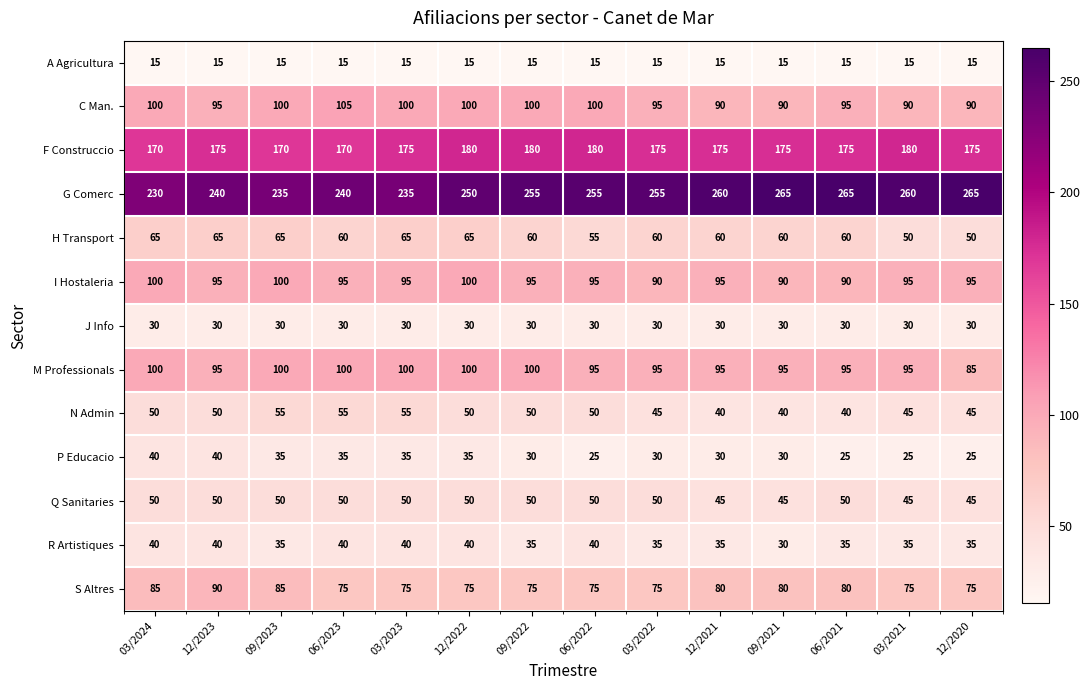

What is the average value of the I Hostaleria series?

95